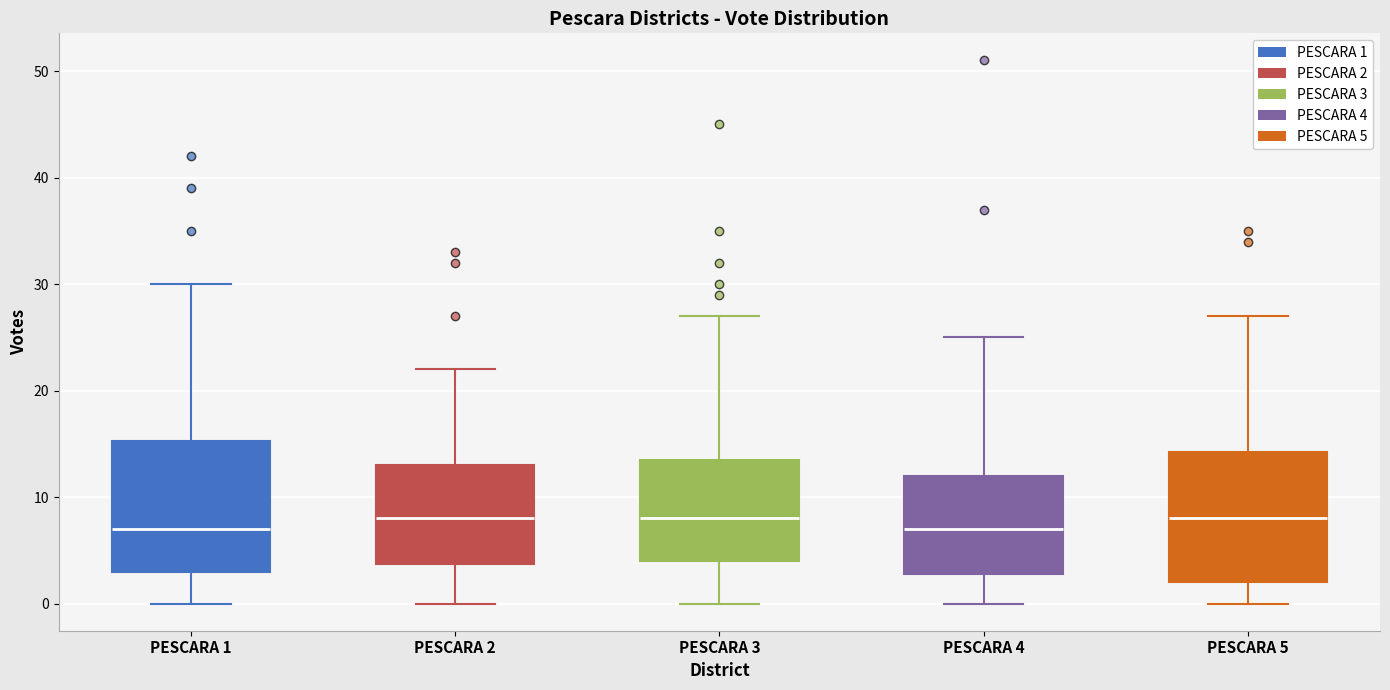

Reading left to right, read every box against the y-axis: the position of its median line, the range the box covers, and the ends of its whiskers. The values are not printed on the chart, so give them approximately, as read against the axis.

PESCARA 1: median 7, box 3 to 15, whiskers 0 to 30
PESCARA 2: median 8, box 4 to 13, whiskers 0 to 22
PESCARA 3: median 8, box 4 to 14, whiskers 0 to 27
PESCARA 4: median 7, box 3 to 12, whiskers 0 to 25
PESCARA 5: median 8, box 2 to 14, whiskers 0 to 27